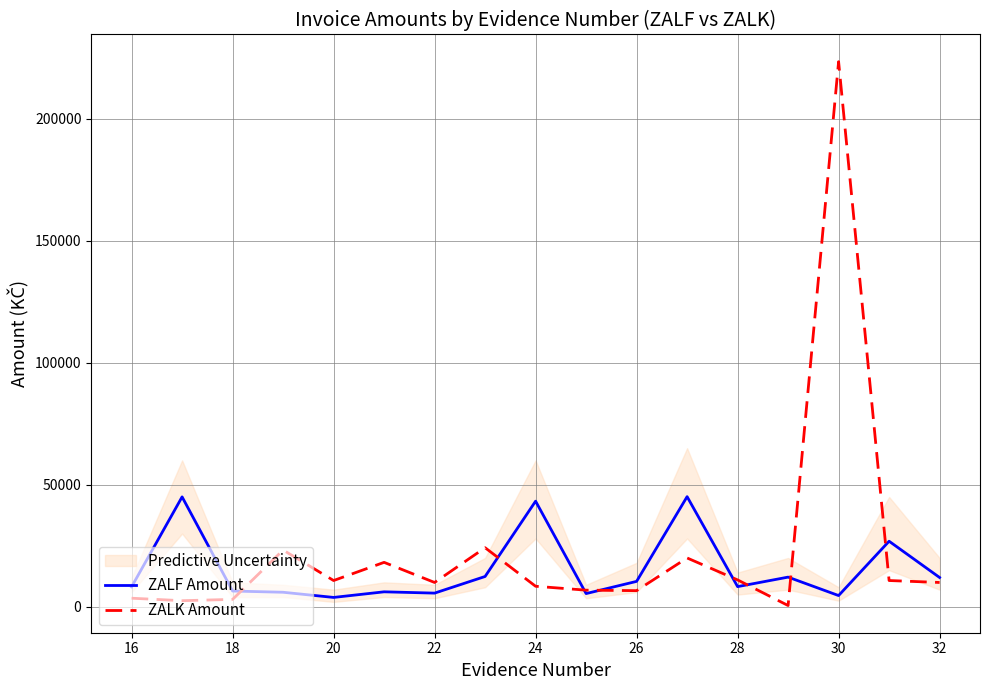

What is the maximum value for ZALK Amount?

223455